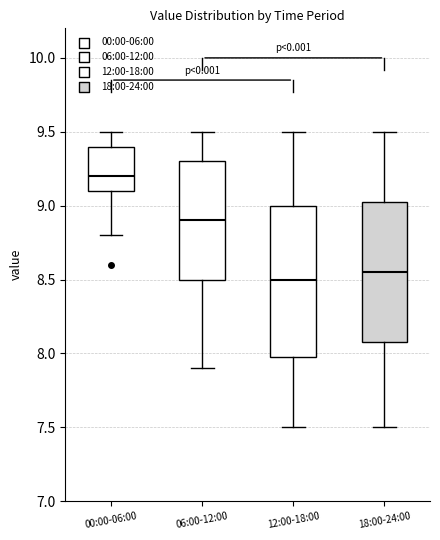

Comparing the boxes themselves (not the whiskers), which one is the tallest?

12:00-18:00